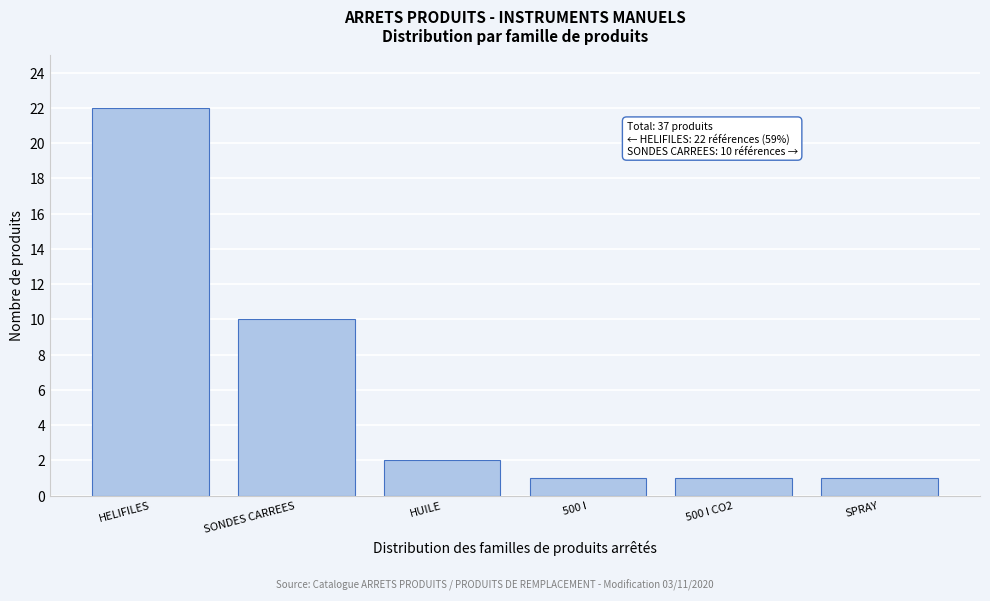

Reading left to right, extract all data points from this chart.

22	10	2	1	1	1